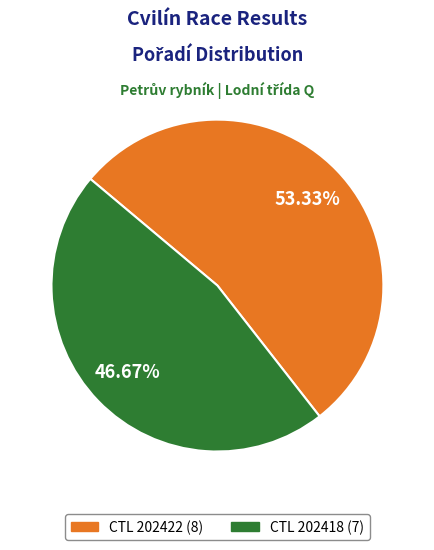

Is there any slice that represents more than half of the pie?

Yes